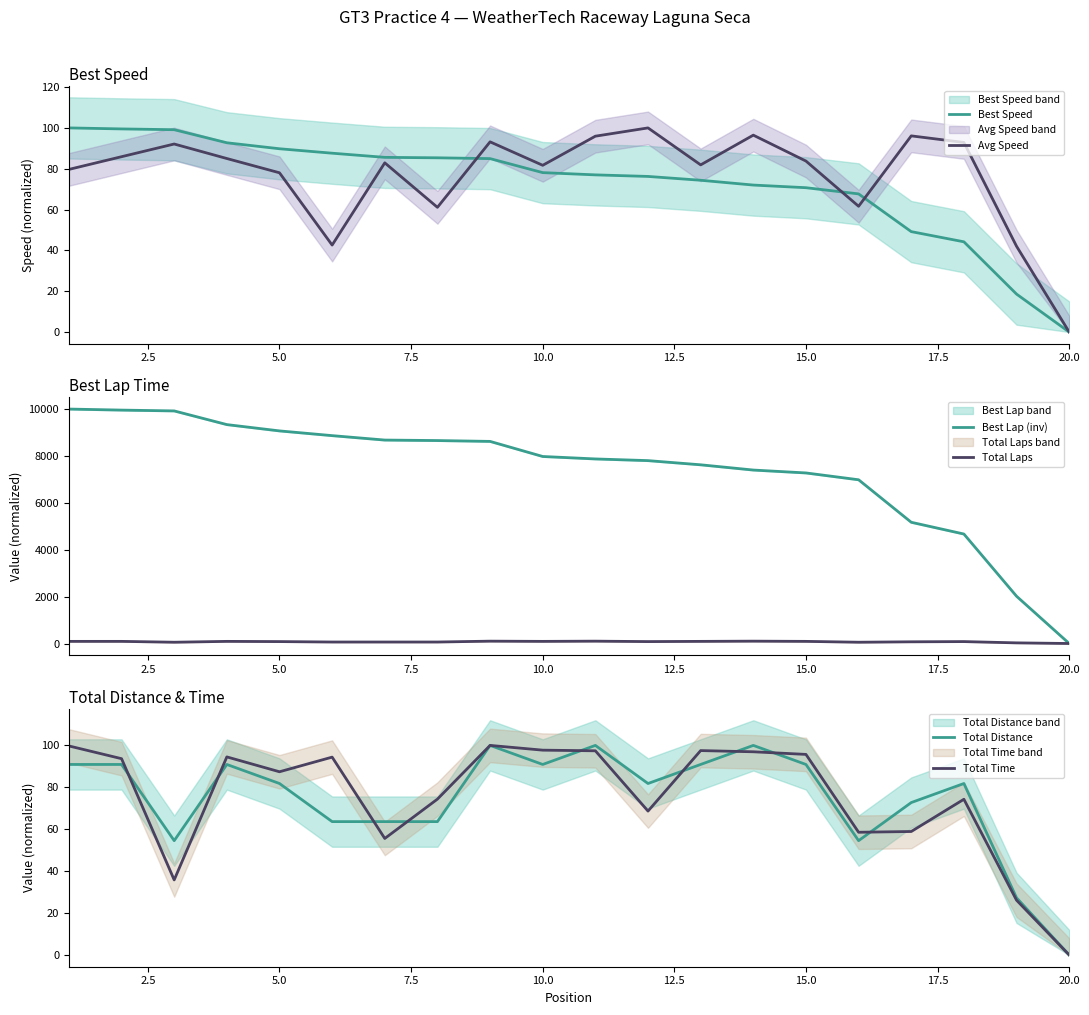

What is the maximum value for Best Lap (inv)?

10000.0